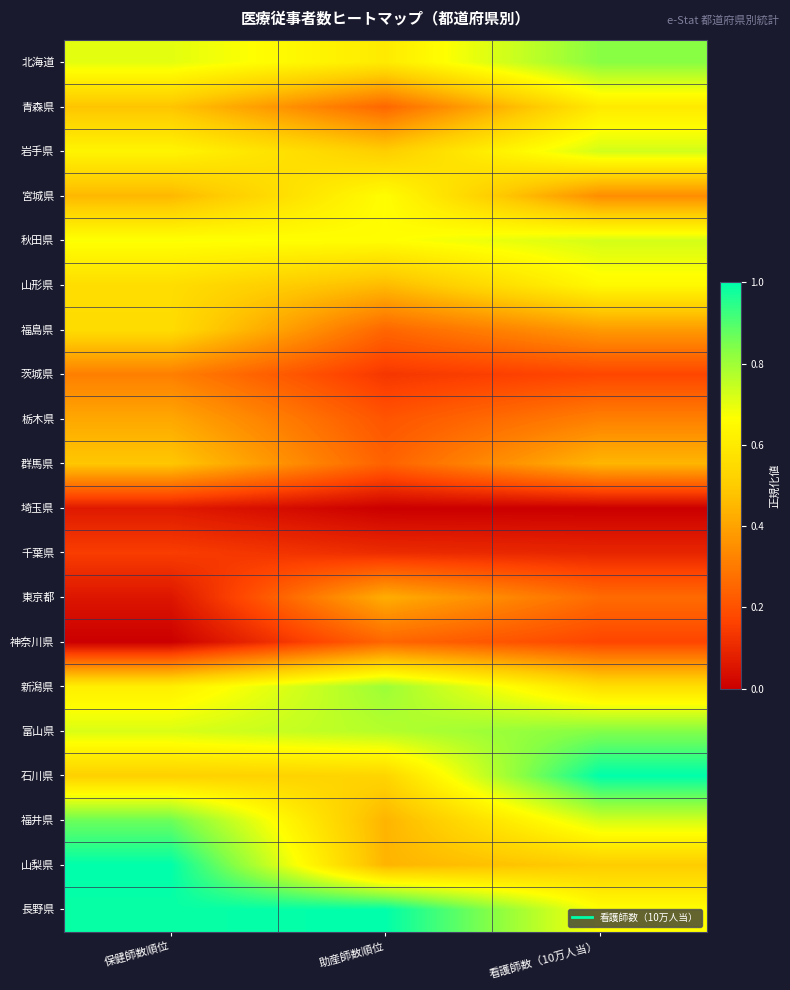

Between 保健師数順位 and 助産師数順位, which series saw the biggest shift?

山梨県